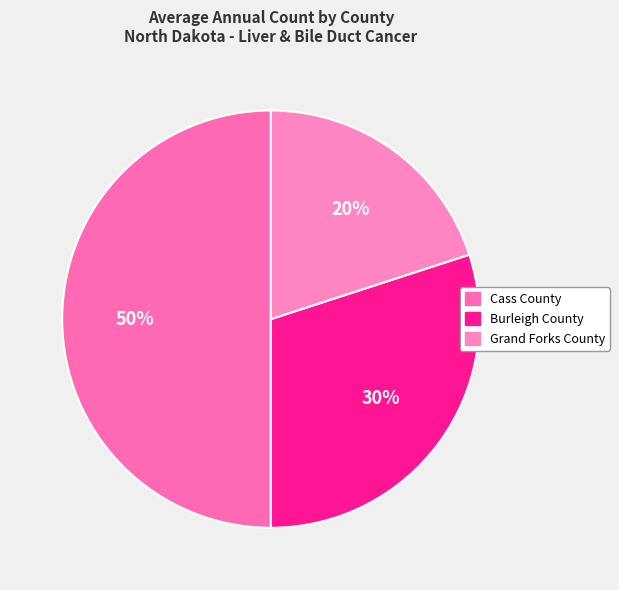

Do Grand Forks County and Burleigh County together represent more than half of the pie?

No